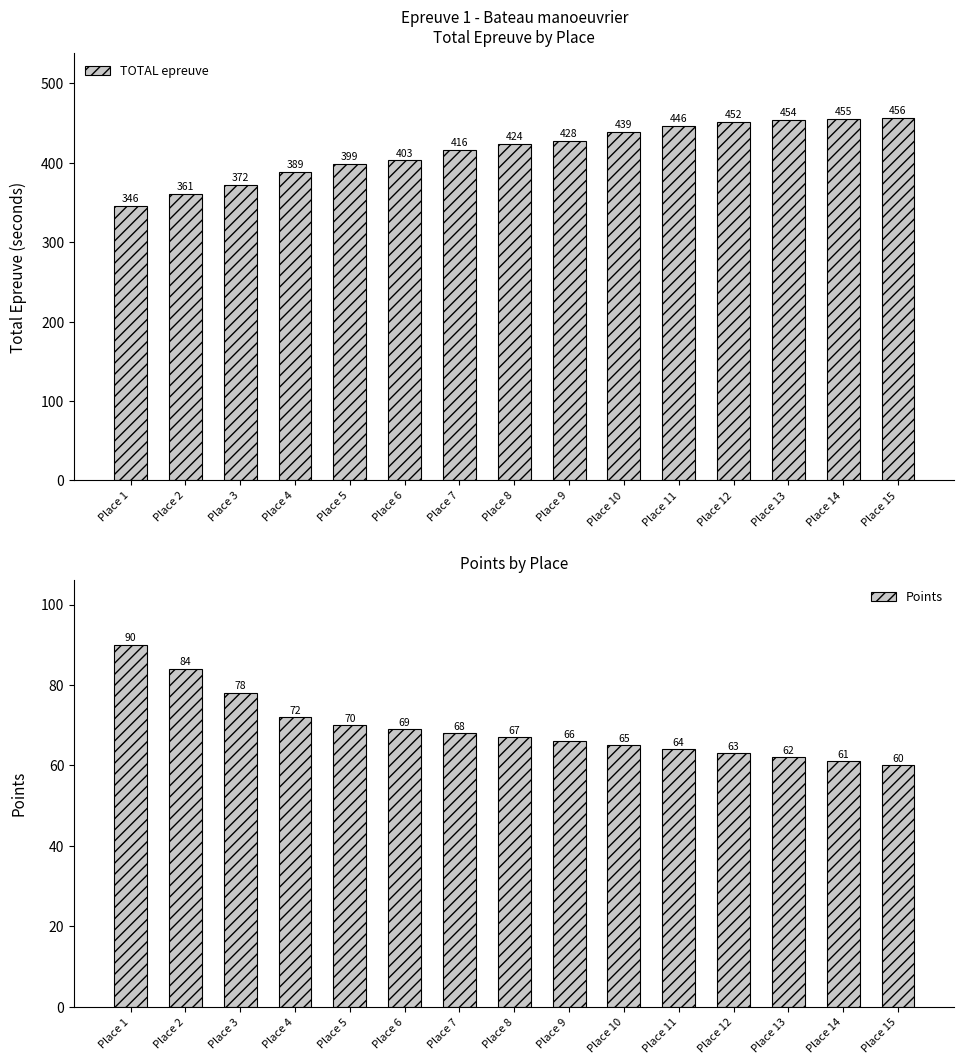

What is the total value across all series at Place 4?

461